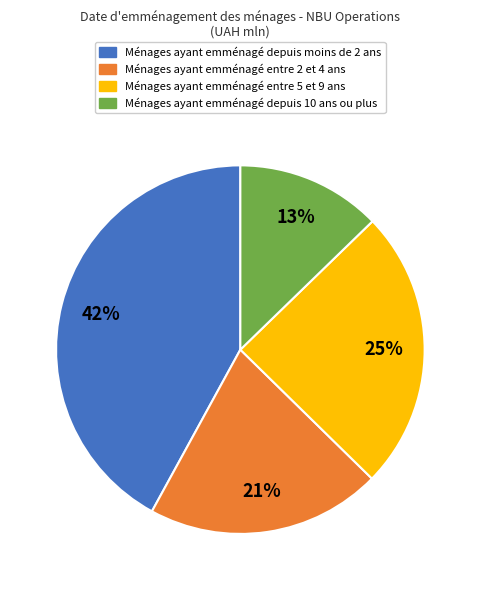

Is it true that Ménages ayant emménagé depuis 10 ans ou plus is 13% of the pie?

True